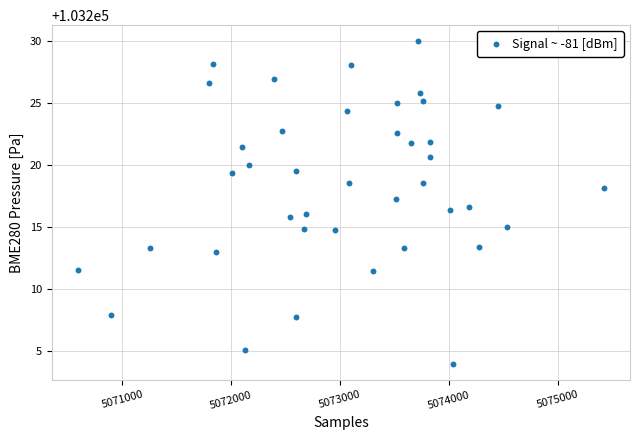

What is the range of X values (max minus min)?

4825.0